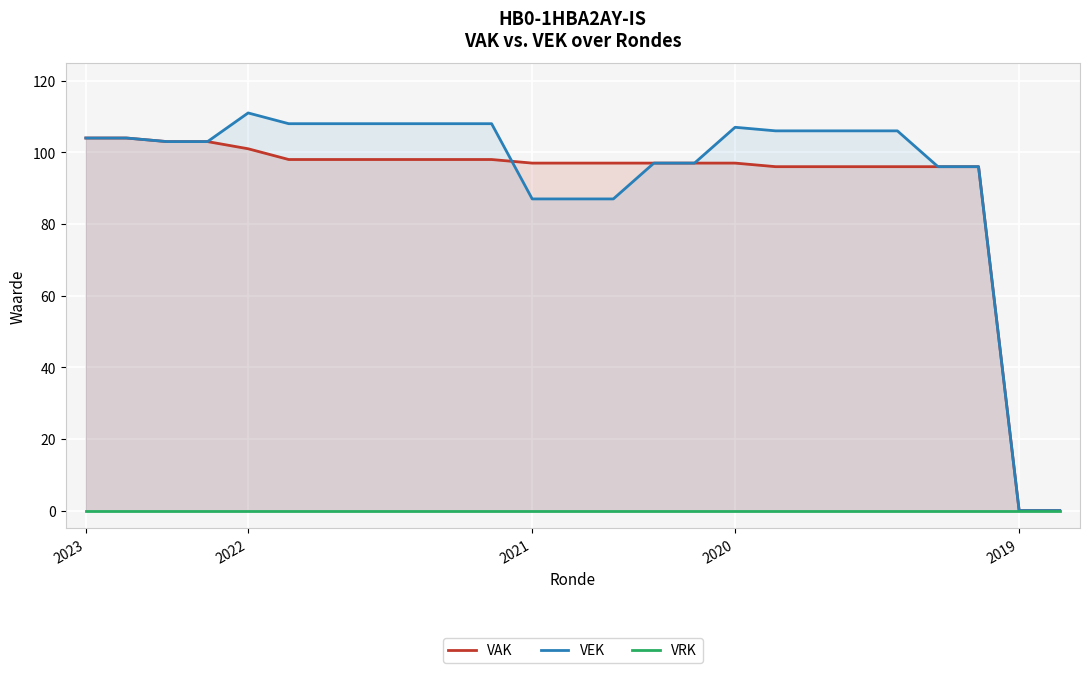

What is the difference between the highest and lowest values at 10?

108